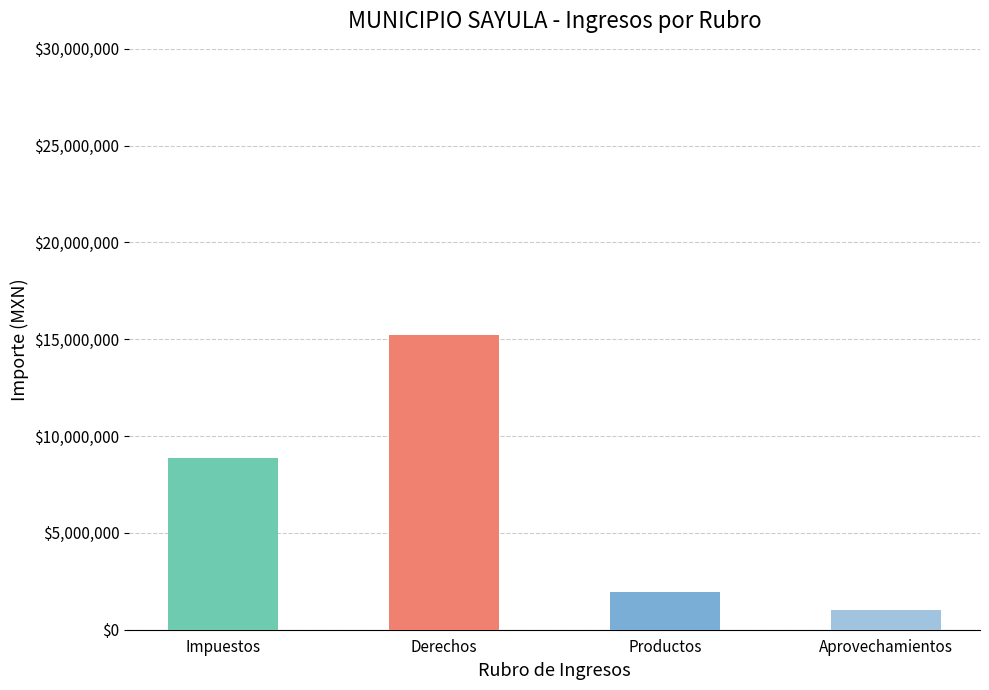

What is the difference between the values at Aprovechamientos and Impuestos?

7838048